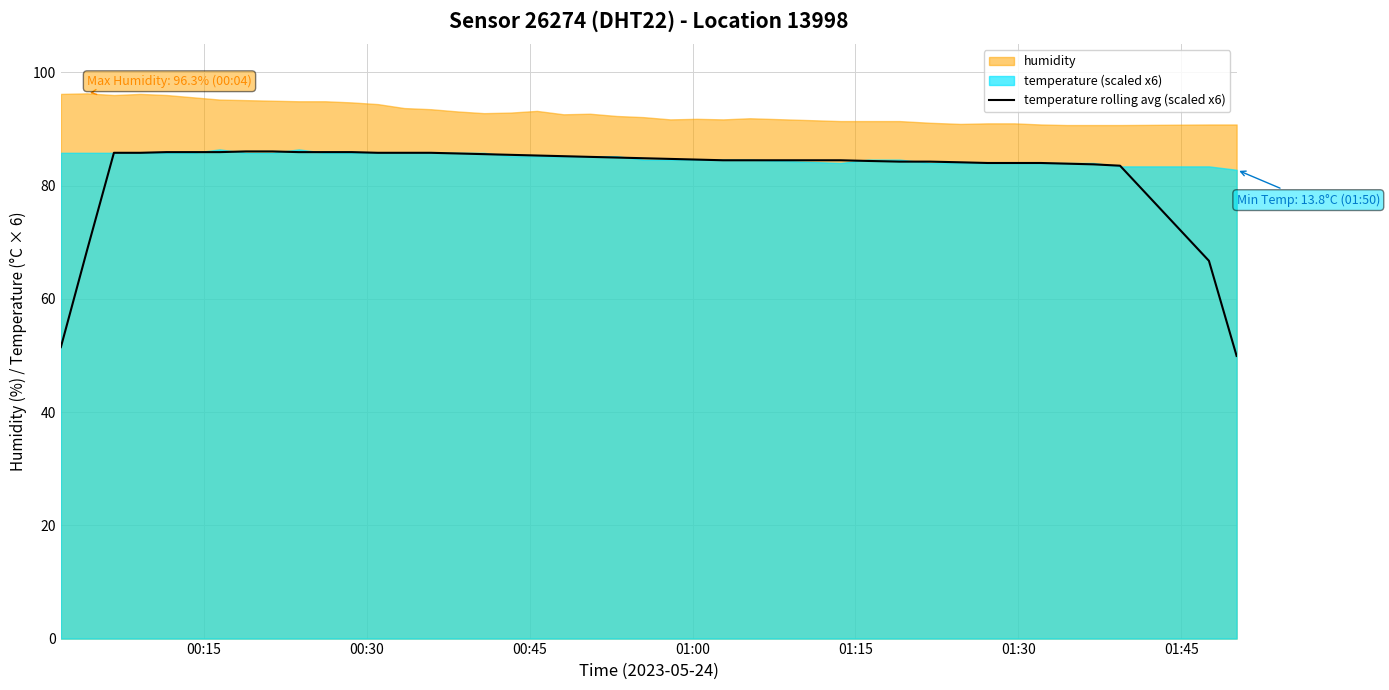

What is the minimum value for temperature rolling avg (scaled x6)?

49.9